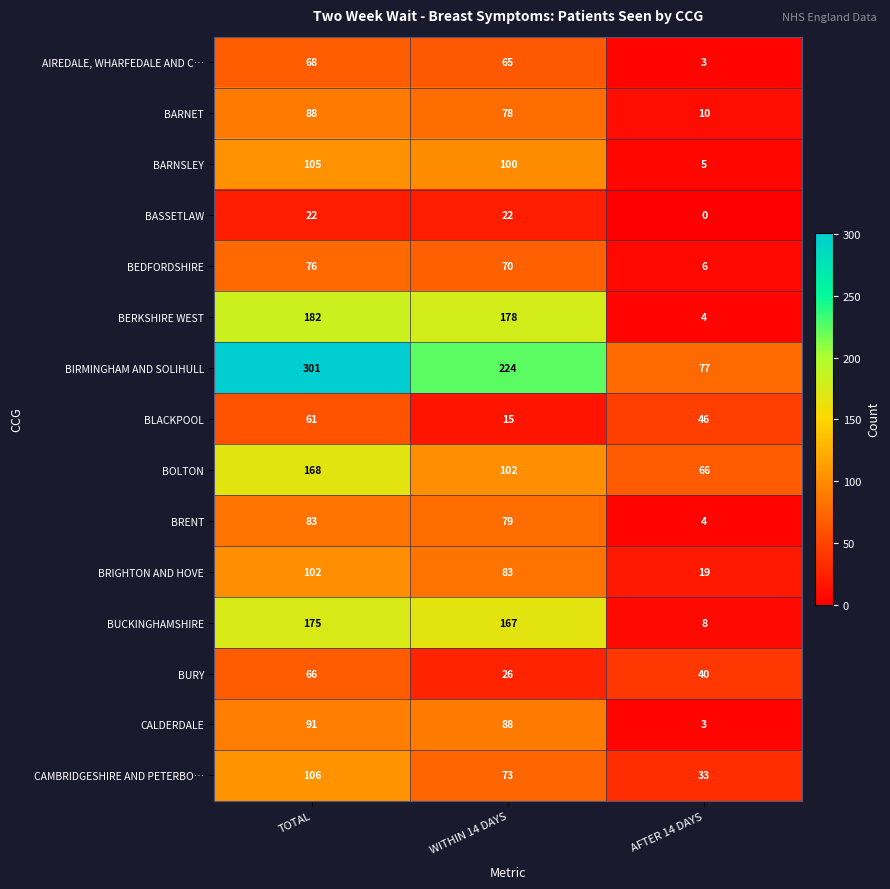

At which label is BEDFORDSHIRE closest to 41?

WITHIN 14 DAYS